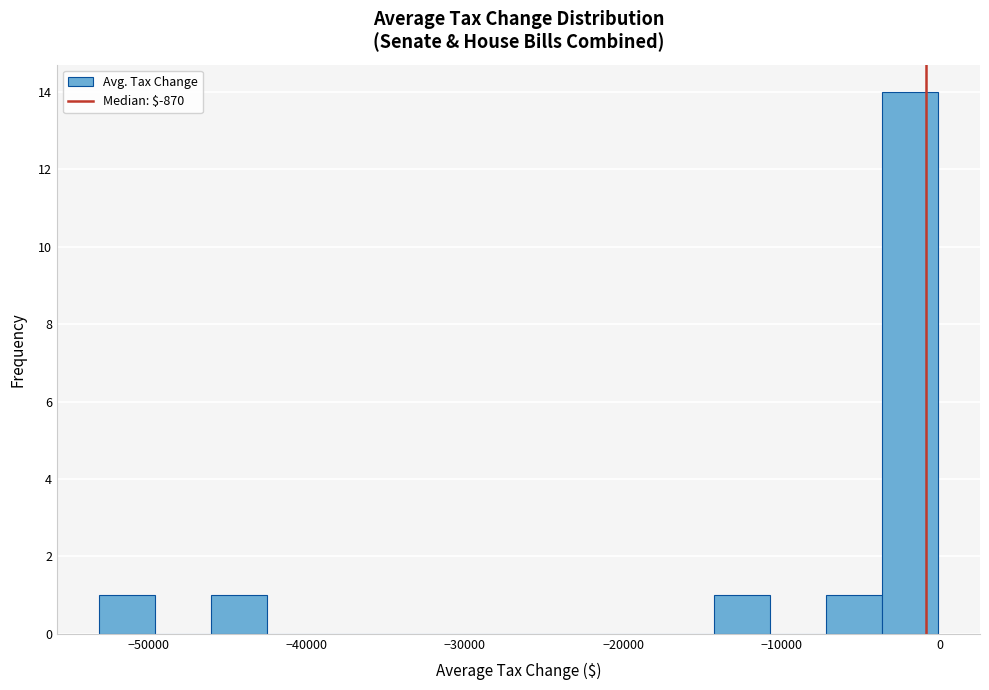

Around what value on the x-axis is the tallest bar? Give the approximate position of its centre, as read against the axis.

-2000